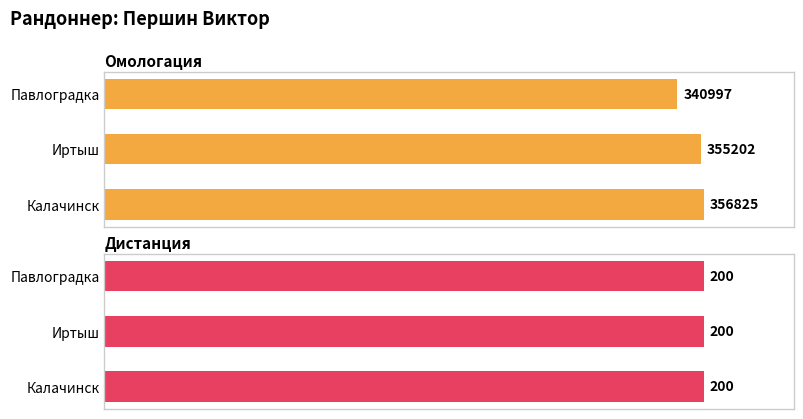

Count the Омологация values in the range 340997 to 356825.

3